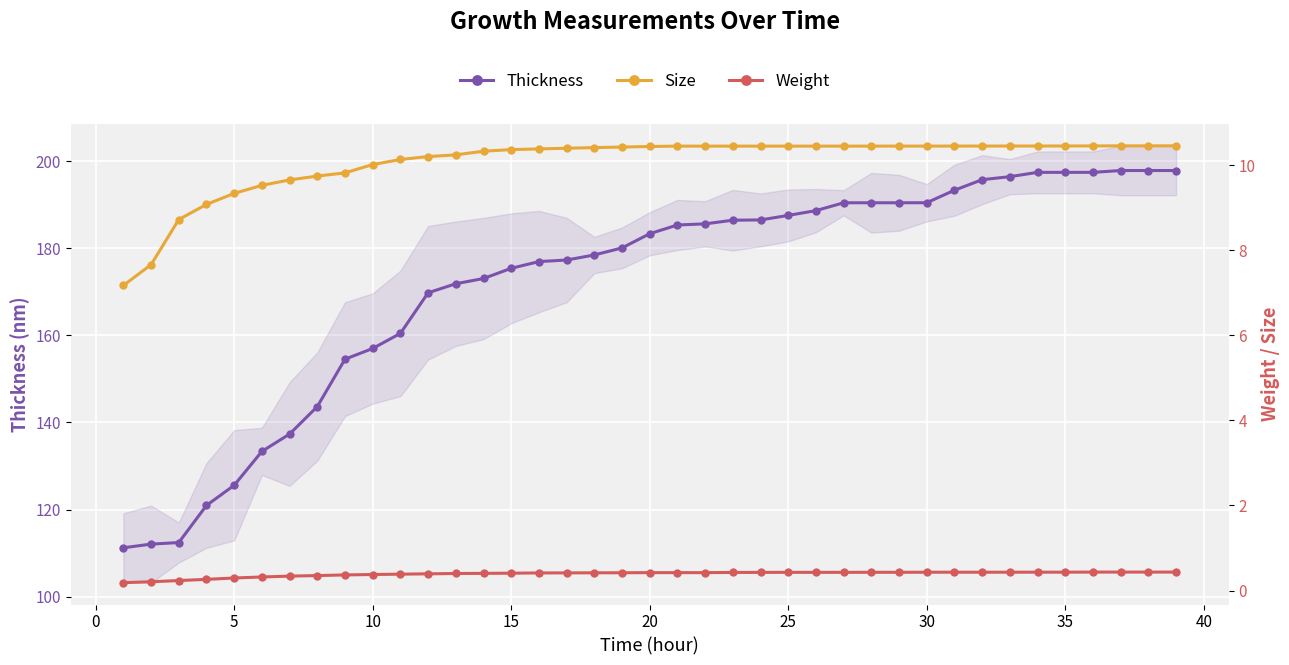

List the series in order of their peak value, highest first.

Thickness, Size, Weight